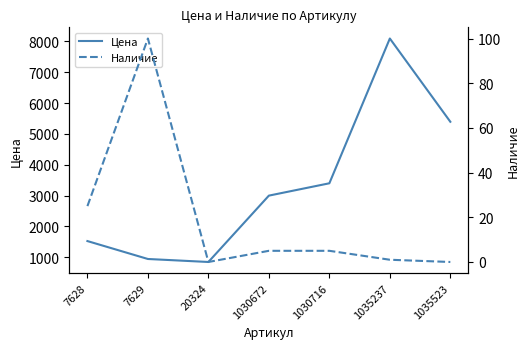

What is the sum of the Цена values at 1030672 and 1035237?

11093